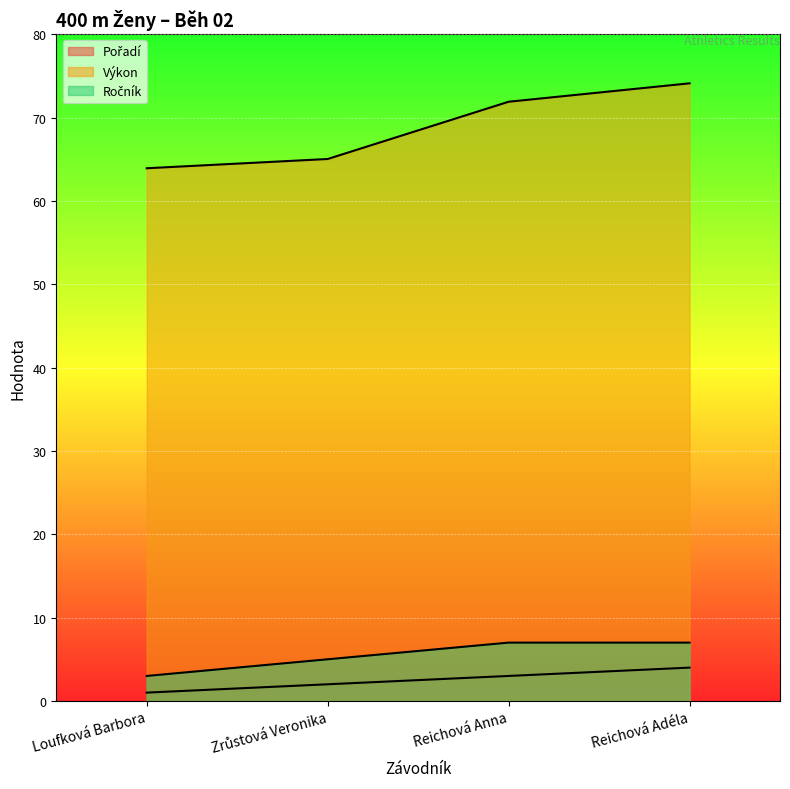

What is the label of the 2nd point from the right?

Reichová Anna